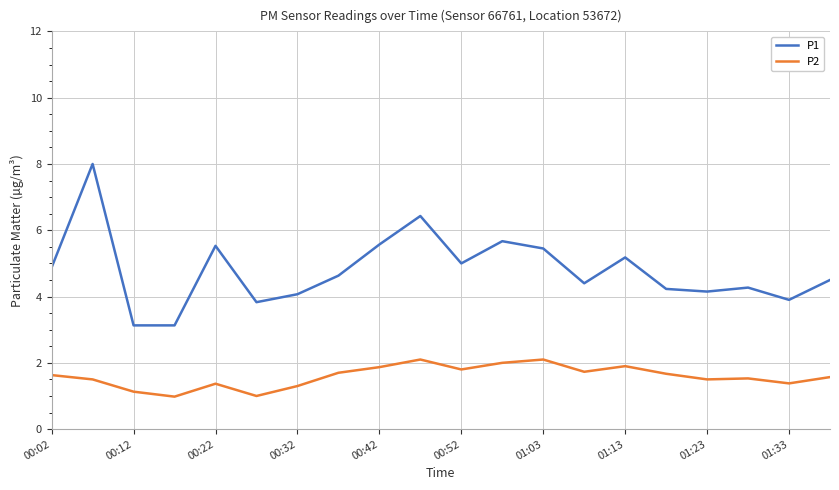

True or false: P1 and P2 intersect in this chart.

False